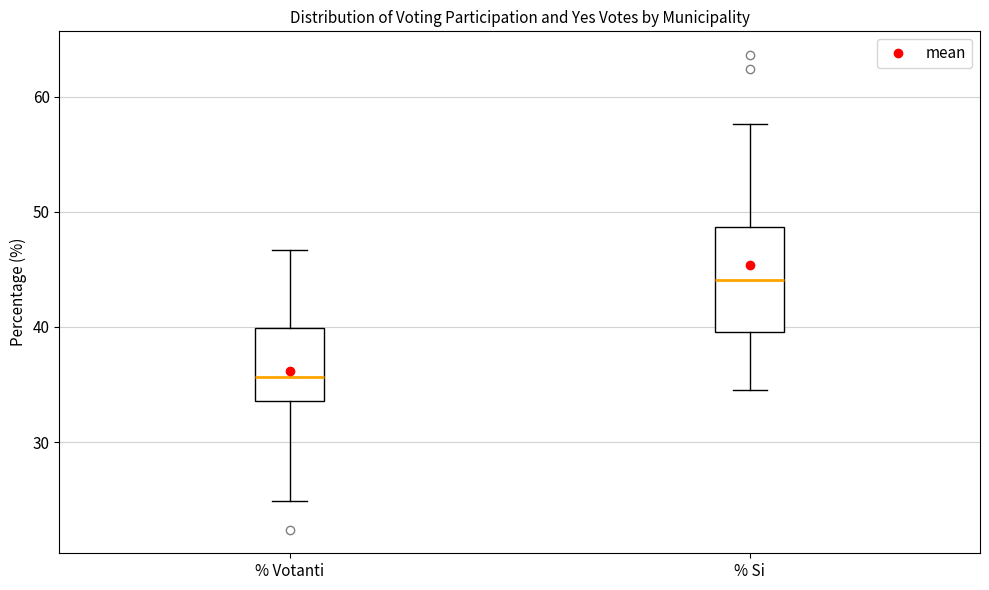

Reading left to right, read every box against the y-axis: the position of its median line, the range the box covers, and the ends of its whiskers. The values are not printed on the chart, so give them approximately, as read against the axis.

% Votanti: median 36, box 34 to 40, whiskers 25 to 47
% Si: median 44, box 40 to 49, whiskers 35 to 58